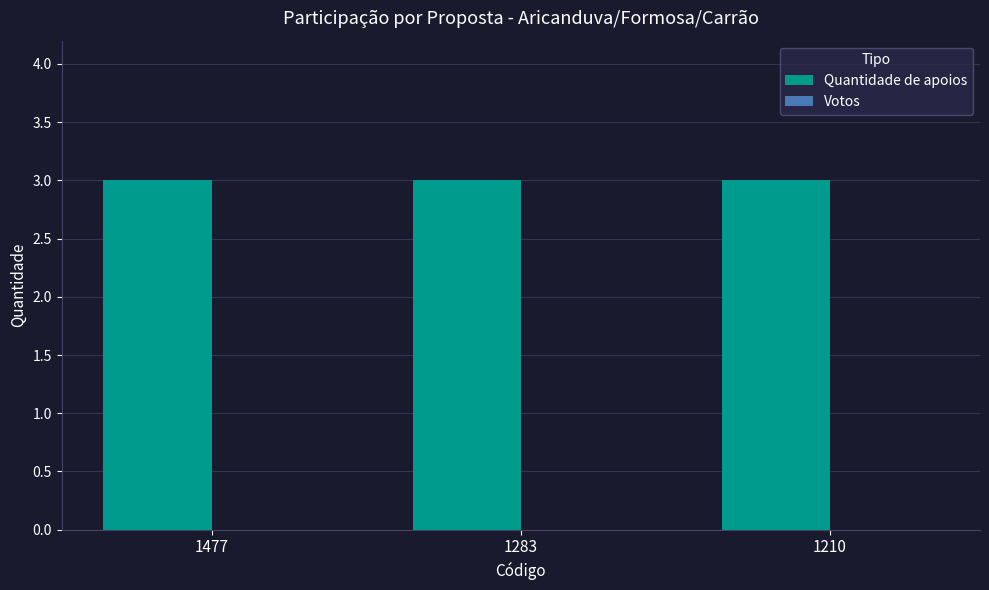

What are all the series names shown in the legend?

Quantidade de apoios, Votos